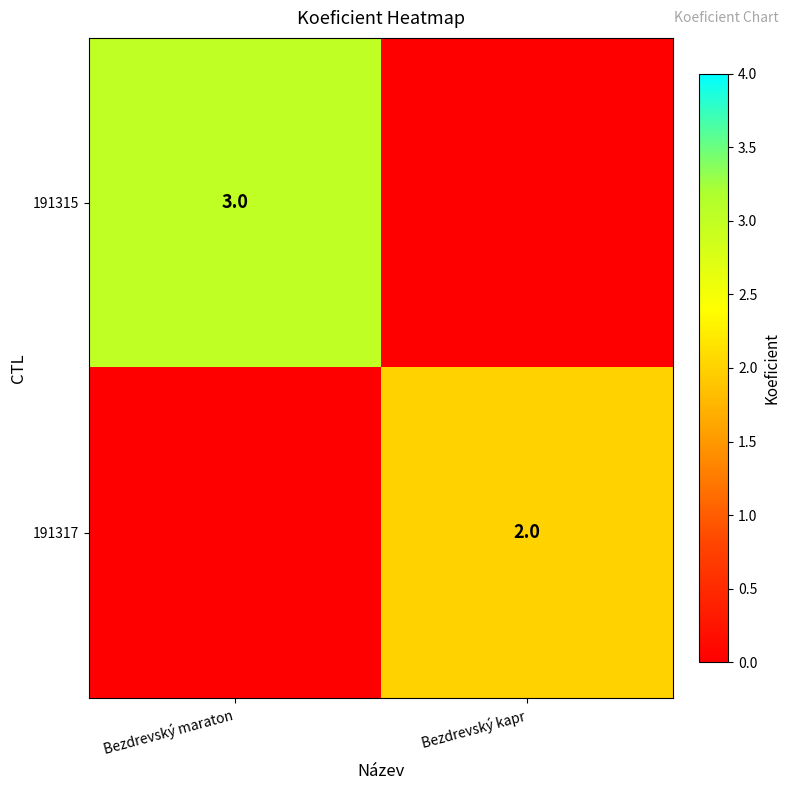

The value of 191315 at Bezdrevský maraton is 2. True or false?

False